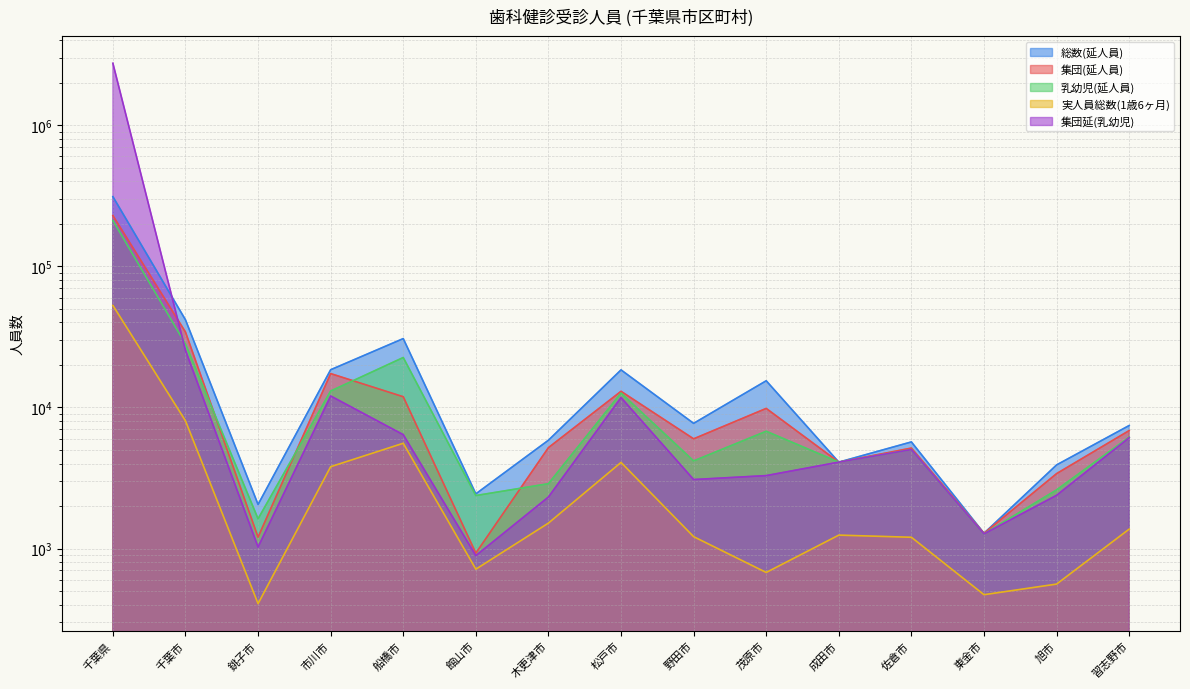

True or false: 集団延(乳幼児) and 乳幼児(延人員) intersect in this chart.

True